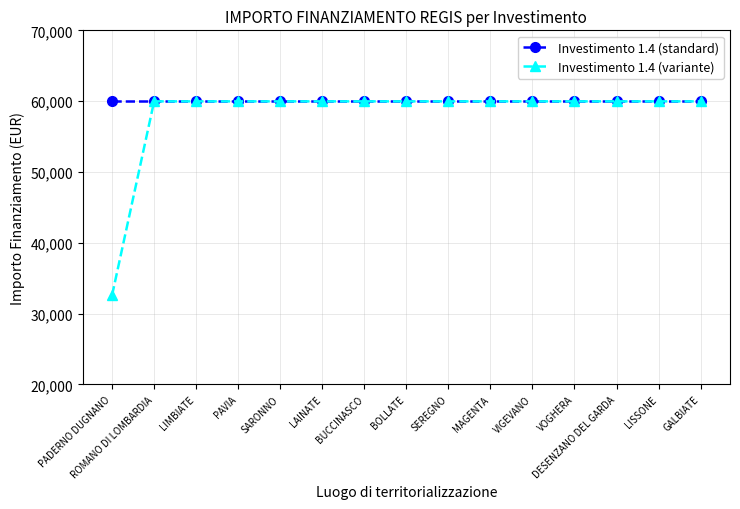

How many values in the Investimento 1.4 (variante) series are below 59966?

1